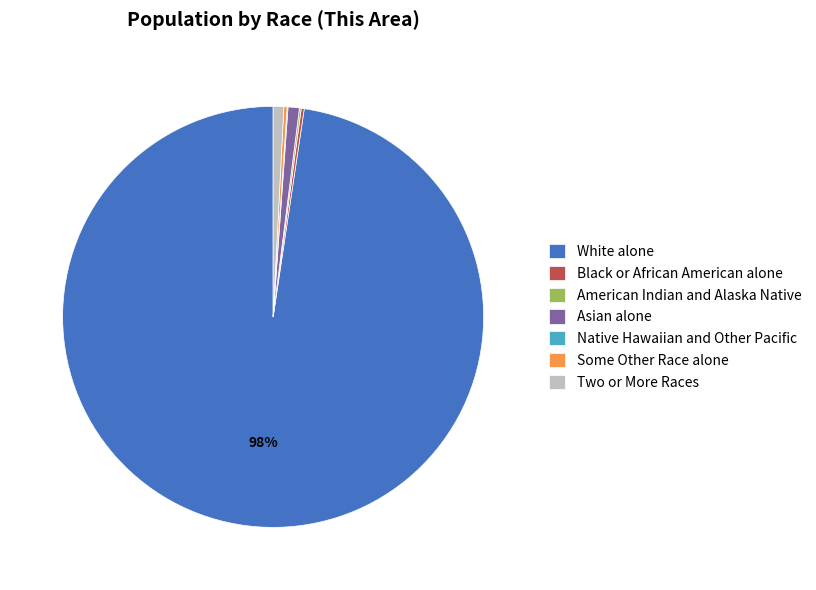

Which category accounts for the majority?

White alone